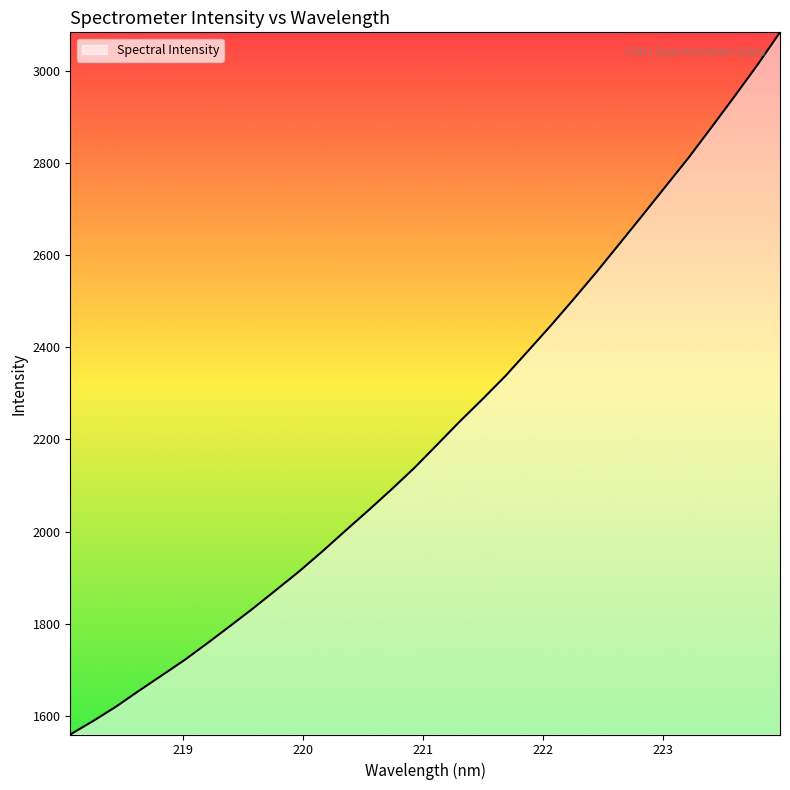

What is the difference between the maximum and minimum values?

1526.0